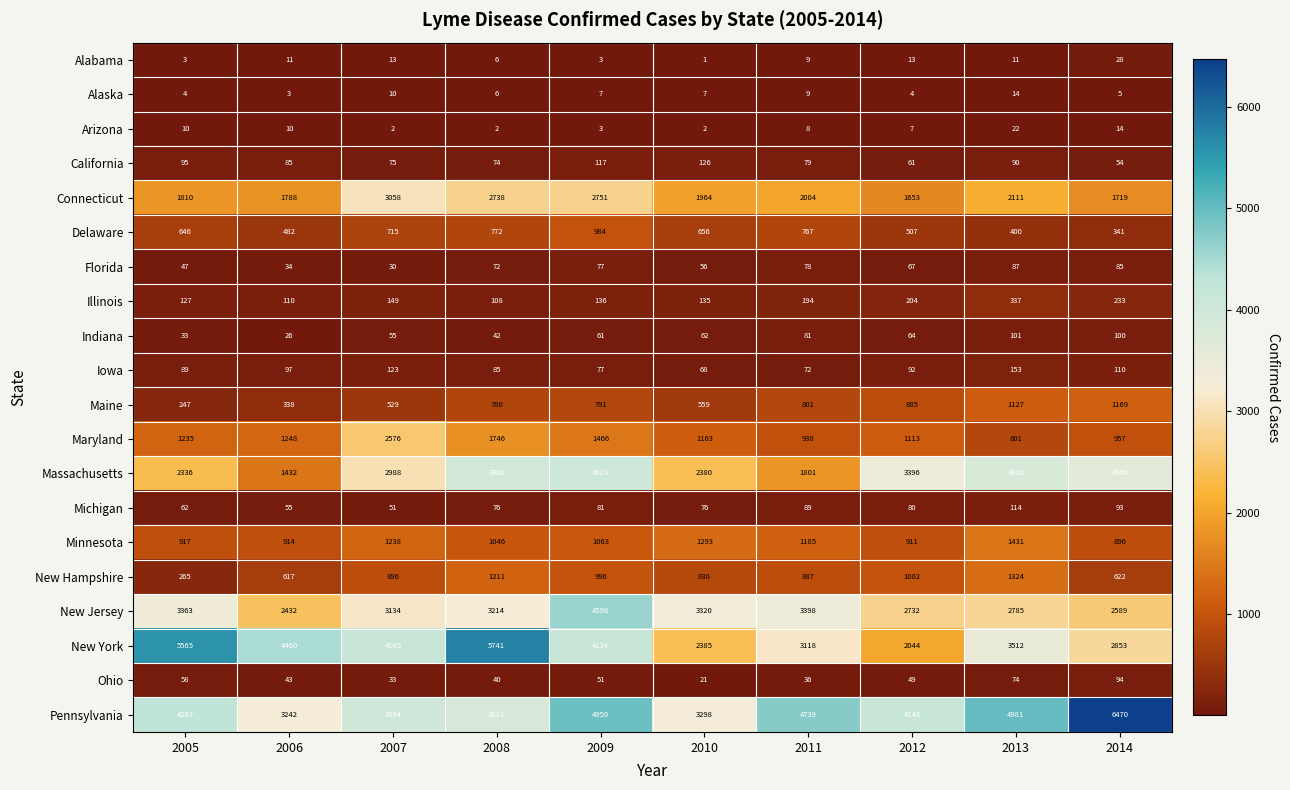

What is the minimum value for Minnesota?

896